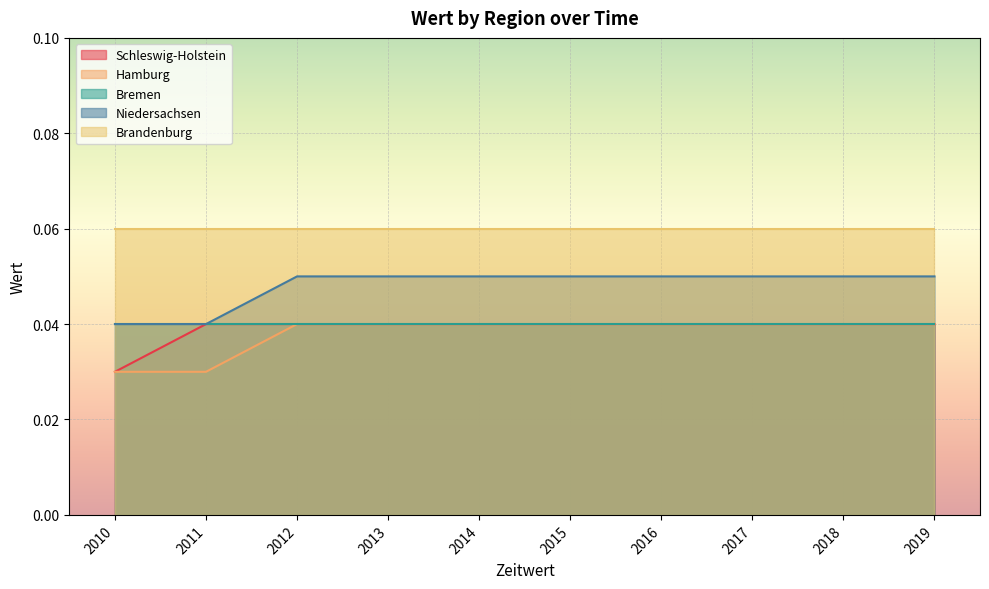

The value of Hamburg at 2015 is 0.1. True or false?

False